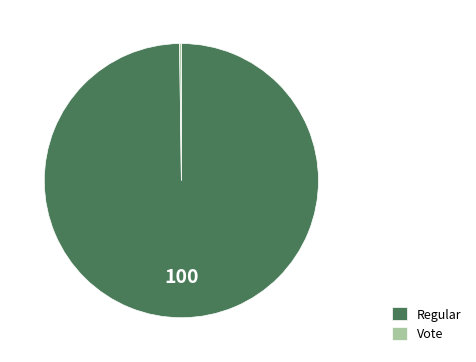

Is it true that Regular is 94% of the pie?

False